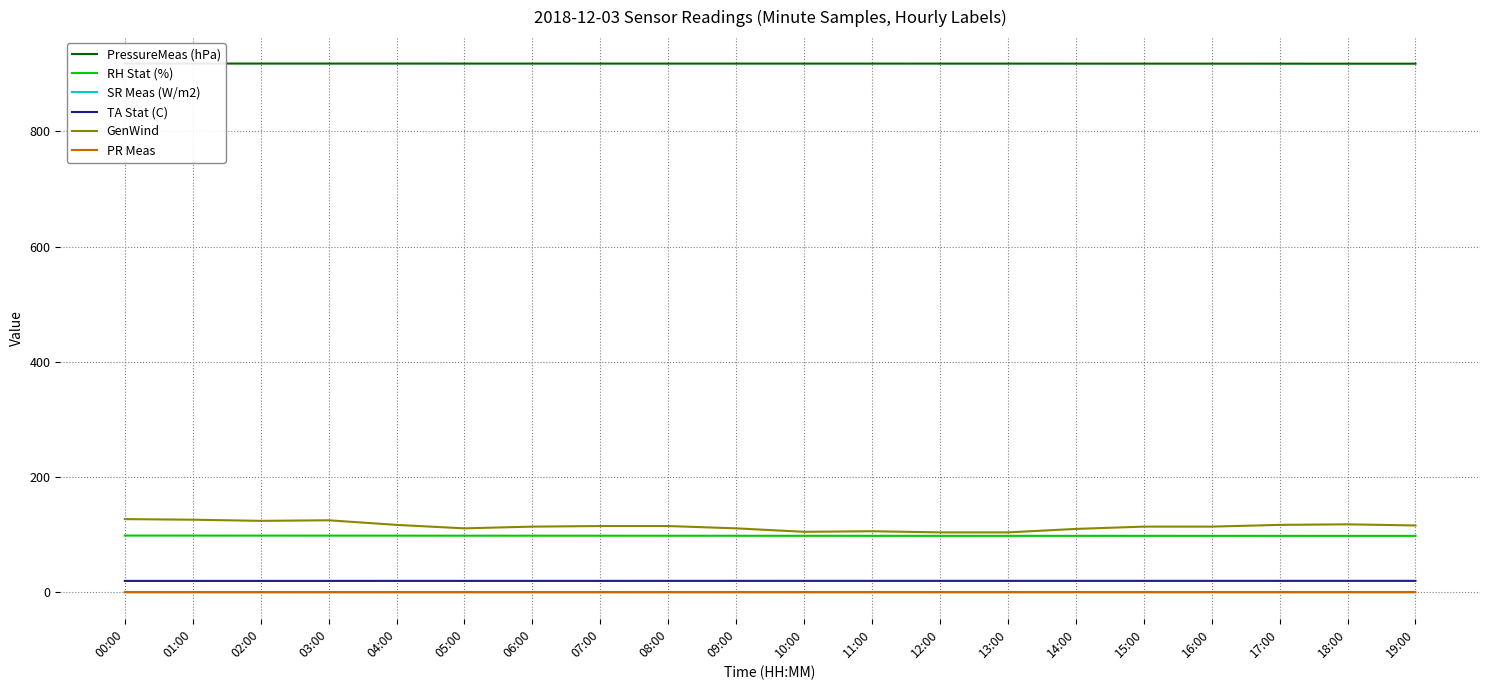

What is the label of the 8th point from the left?

07:00